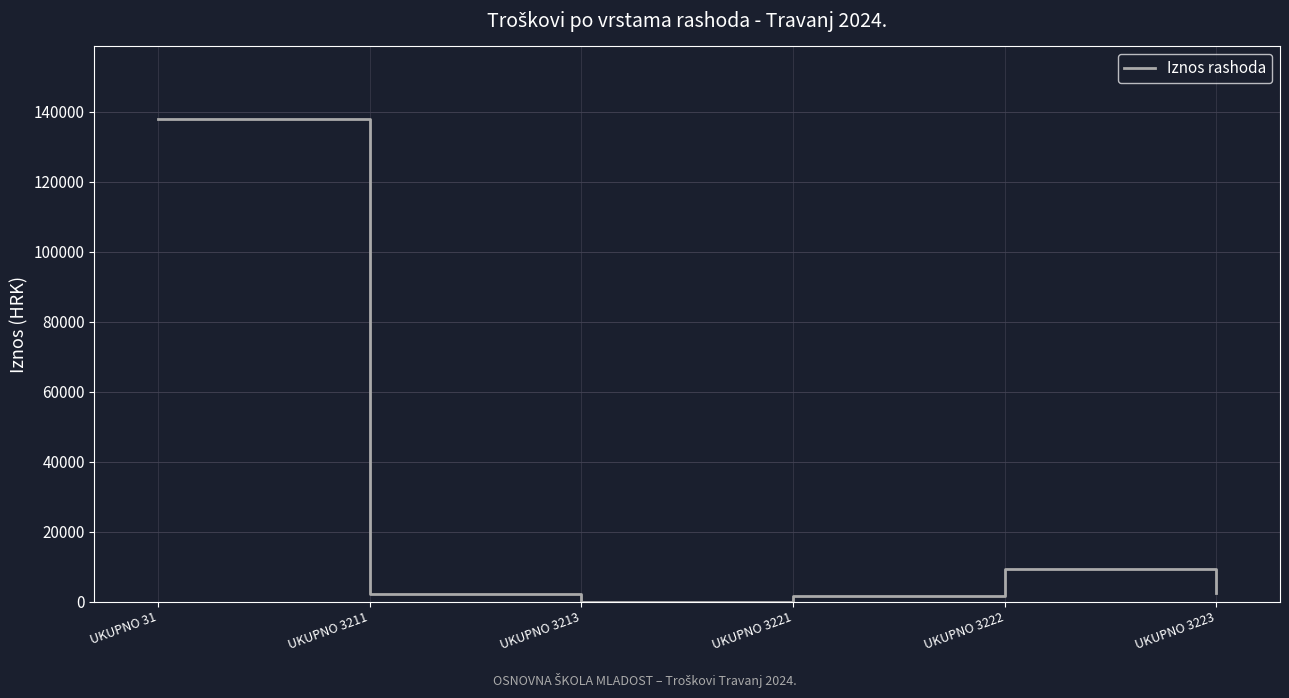

Is it true that the value at UKUPNO 3222 is 9187.5?

True